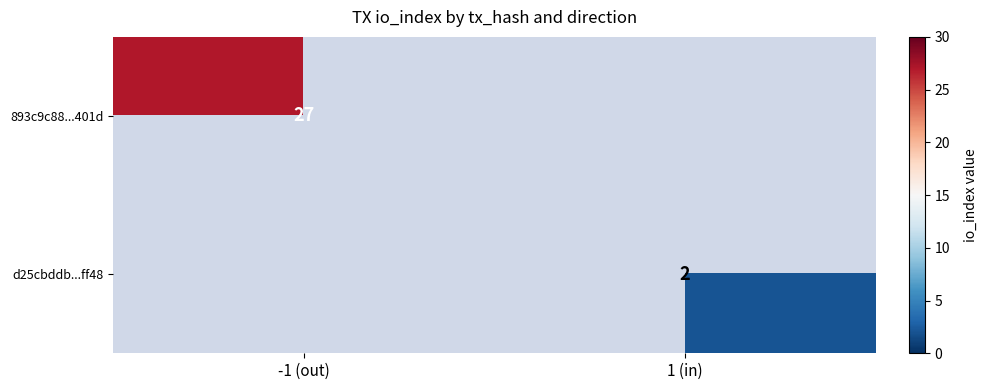

Is it true that d25cbddb...ff48 equals 2 at 1 (in)?

True